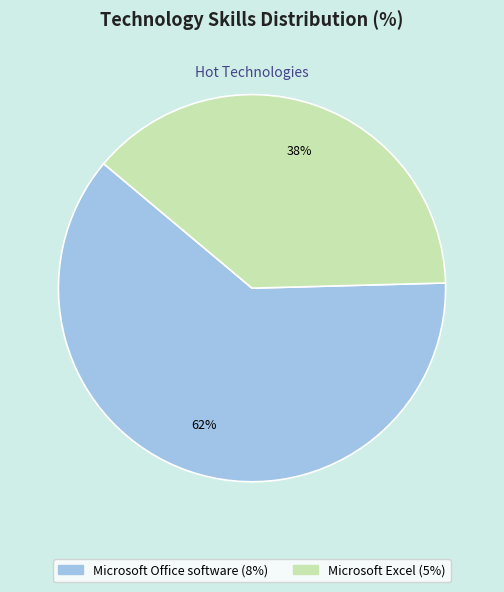

Is it true that Microsoft Excel is 53% of the pie?

False